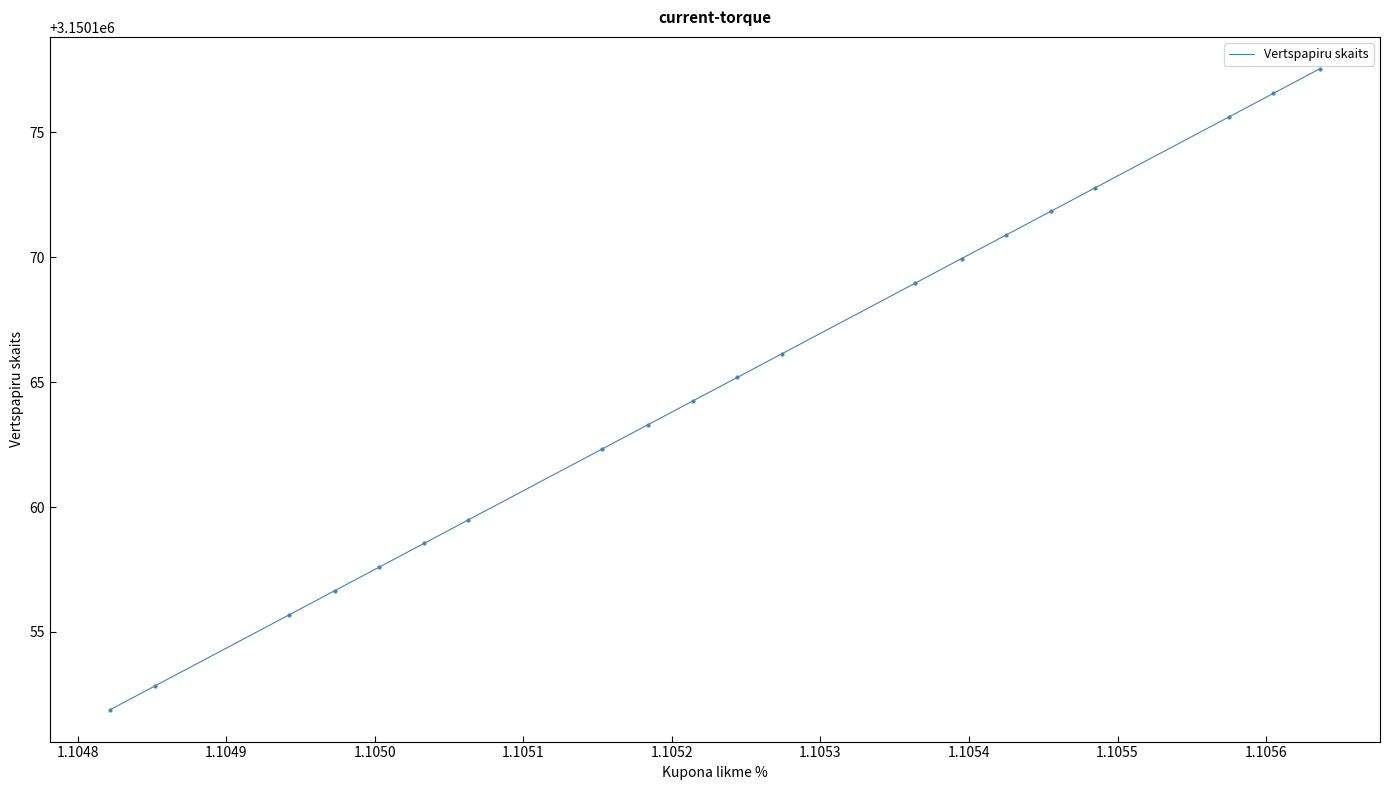

What is the minimum value shown in the chart?

3150151.9